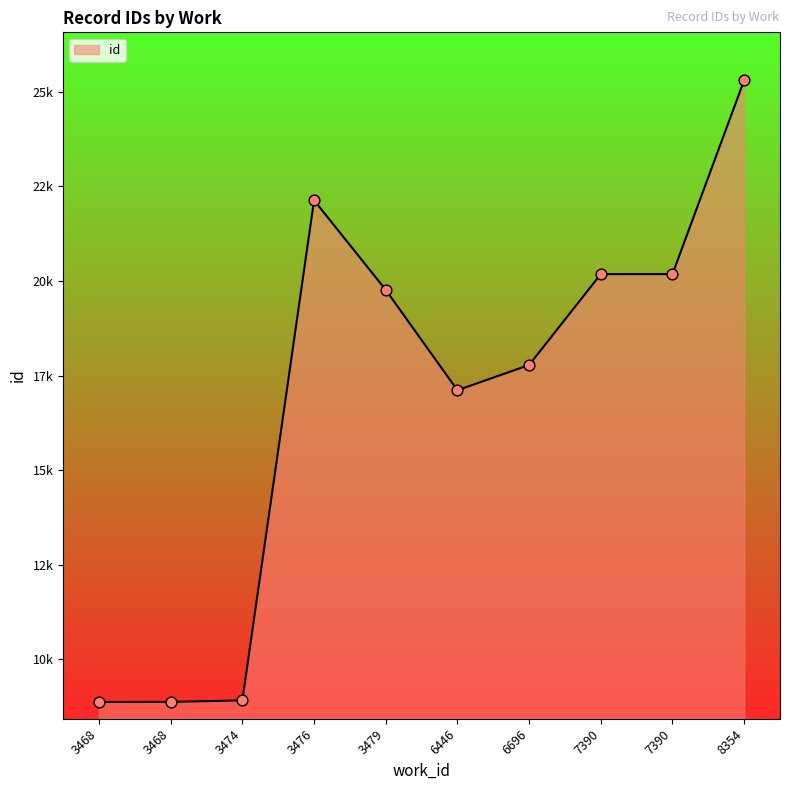

Between 3468 and 3474, which is larger?

3474